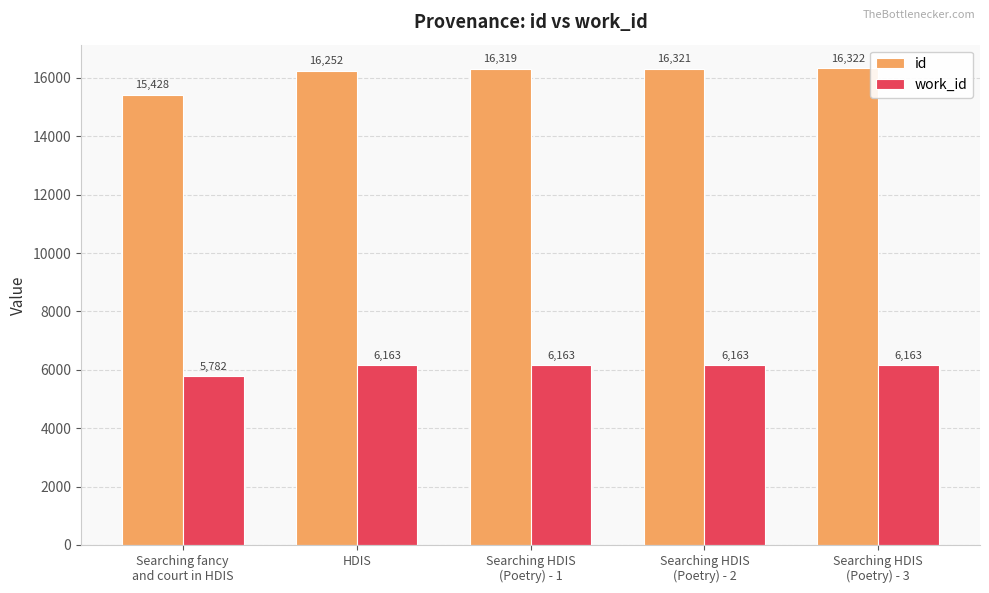

Reading left to right, transcribe all the data shown in this chart.

id: 15428	16252	16319	16321	16322
work_id: 5782	6163	6163	6163	6163